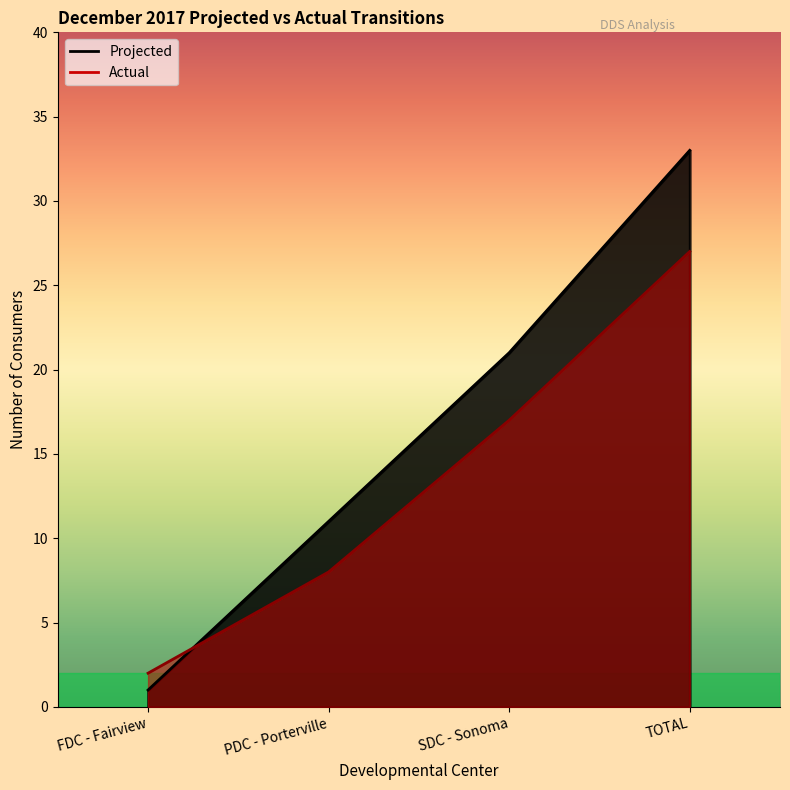

Is it true that Projected equals 1 at FDC - Fairview?

True